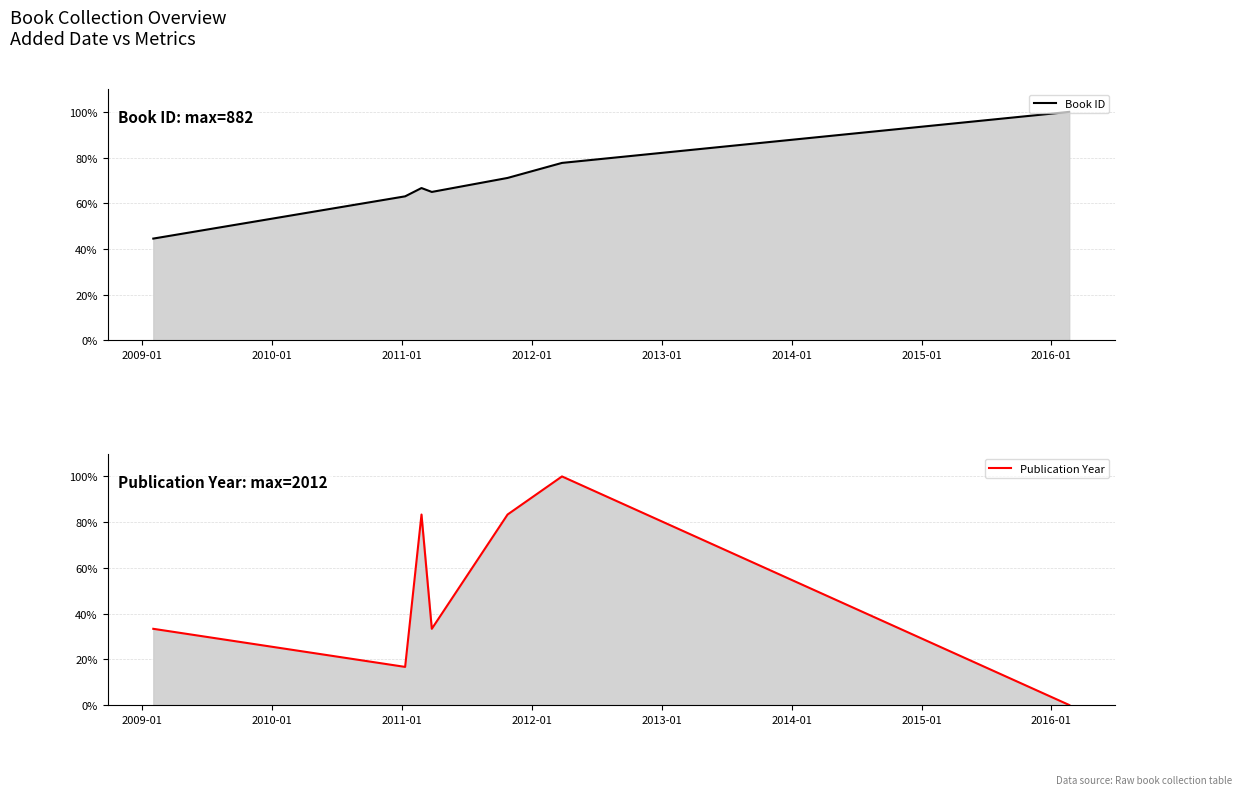

Which has a higher value, 2011-01 or 2014-01?

2014-01